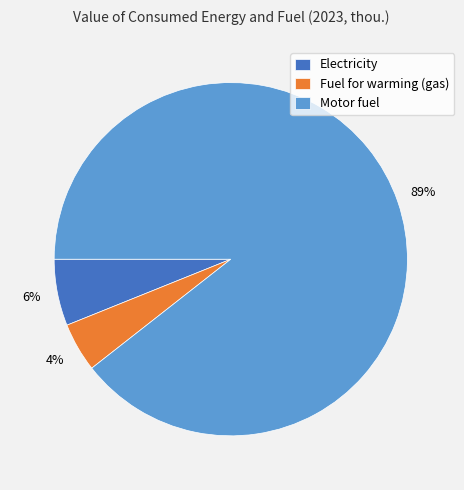

To the nearest percent, what percentage of the pie is Fuel for warming (gas)?

4%